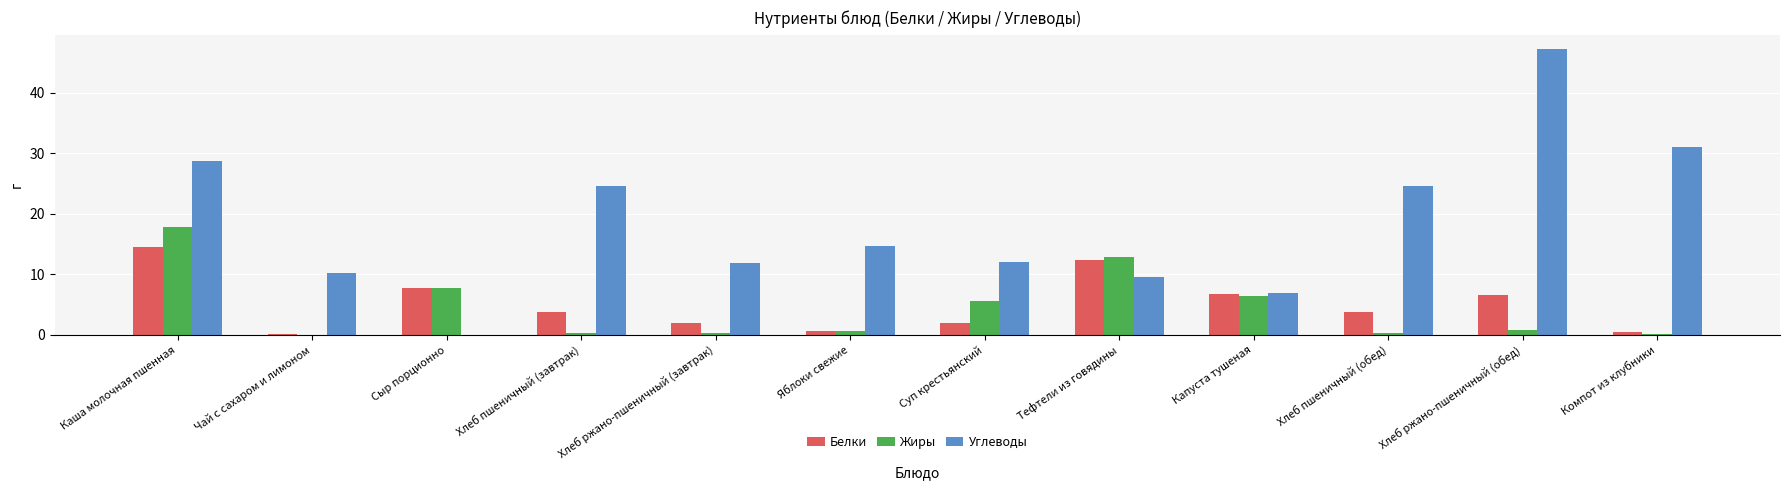

What is the greatest value displayed?

47.2